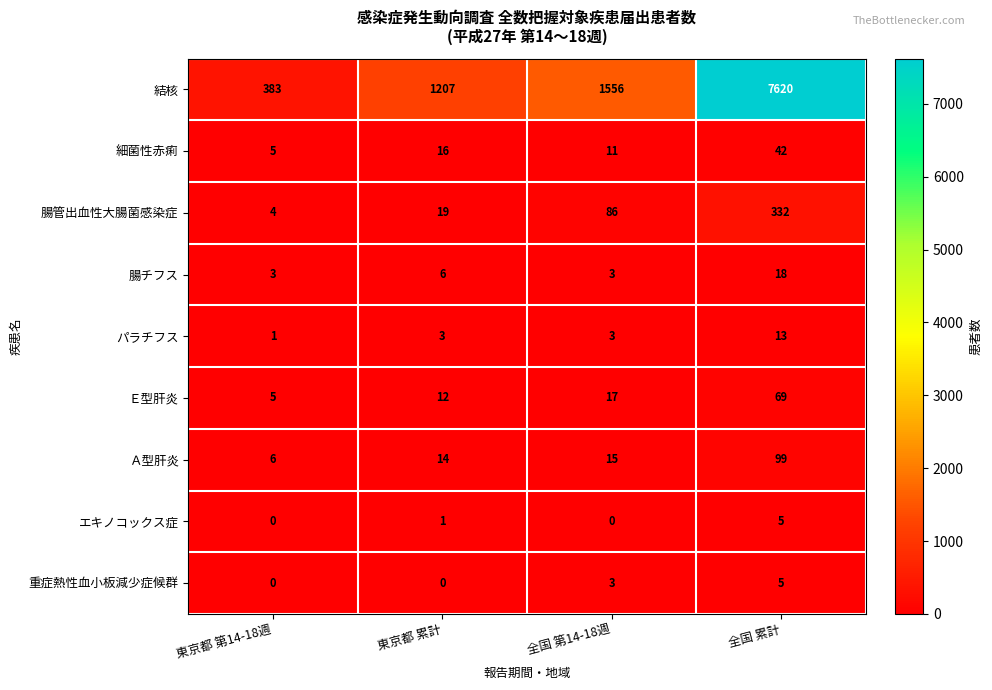

What is the maximum value shown in the chart?

7620